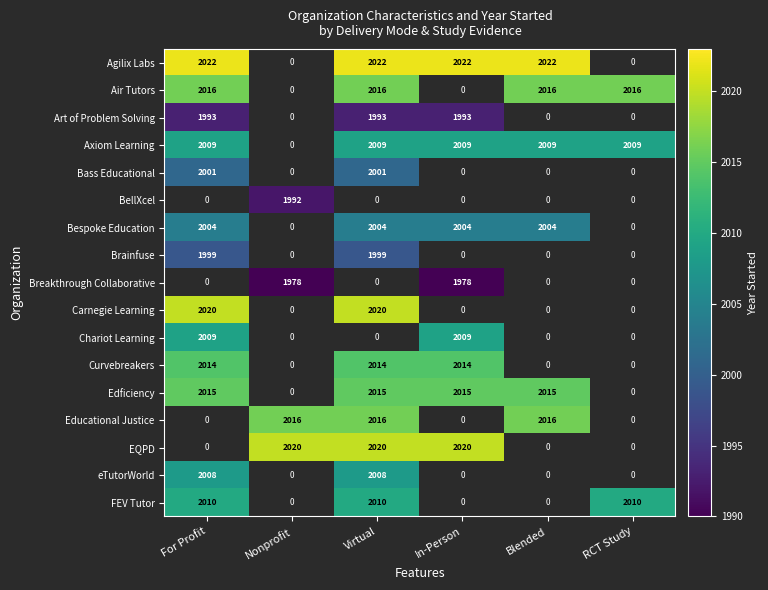

Is it true that EQPD equals 2020 at Nonprofit?

True